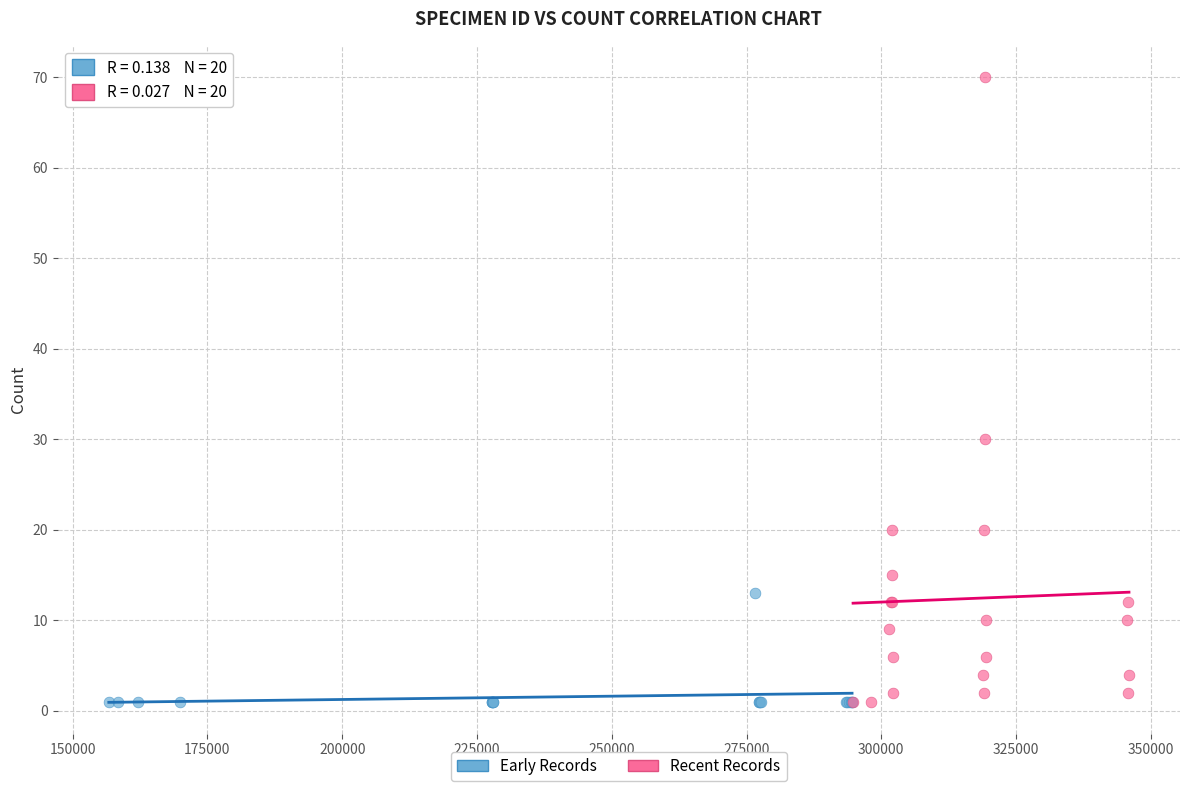

Which series has the widest spread of Y values?

Recent Records